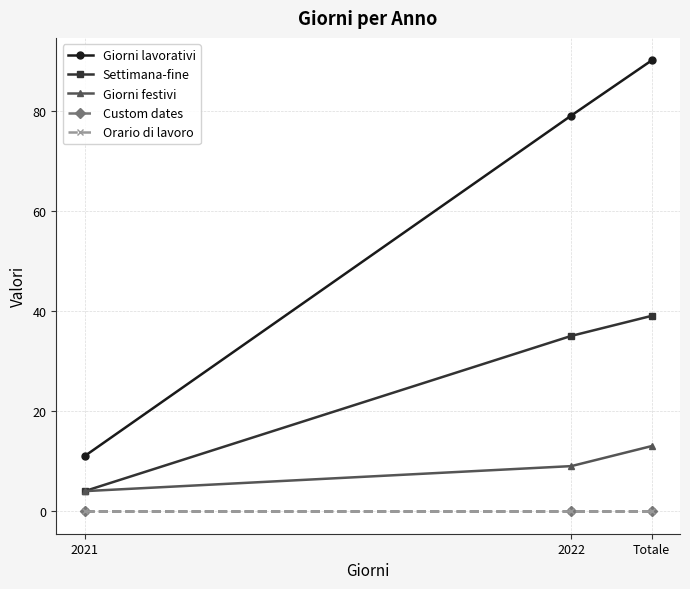

Does the chart display data point markers on the line(s)?

Yes